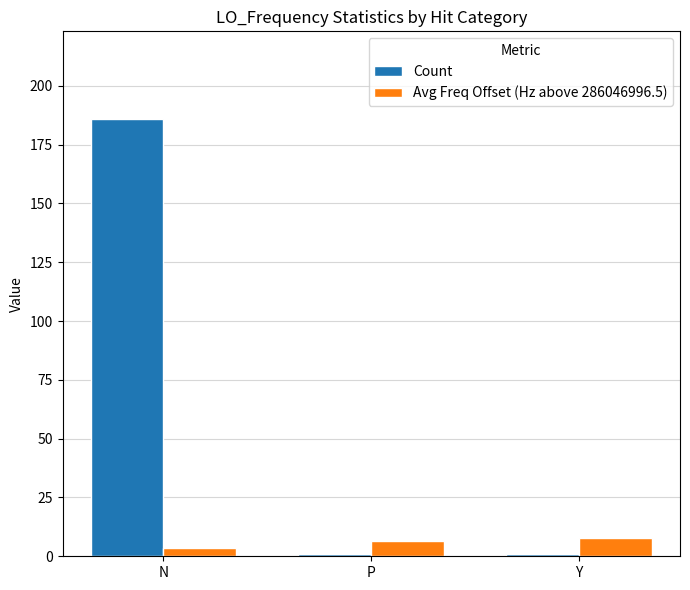

What is the lowest value of the Avg Freq Offset (Hz above 286046996.5) series?

3.5